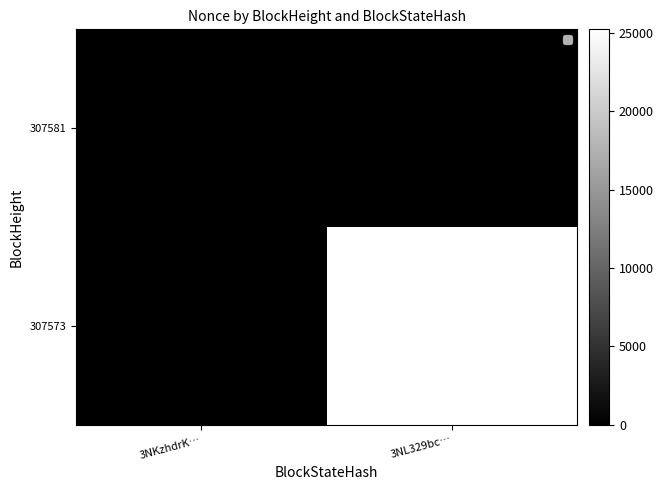

Count the 307573 values in the range 0 to 25240.

2